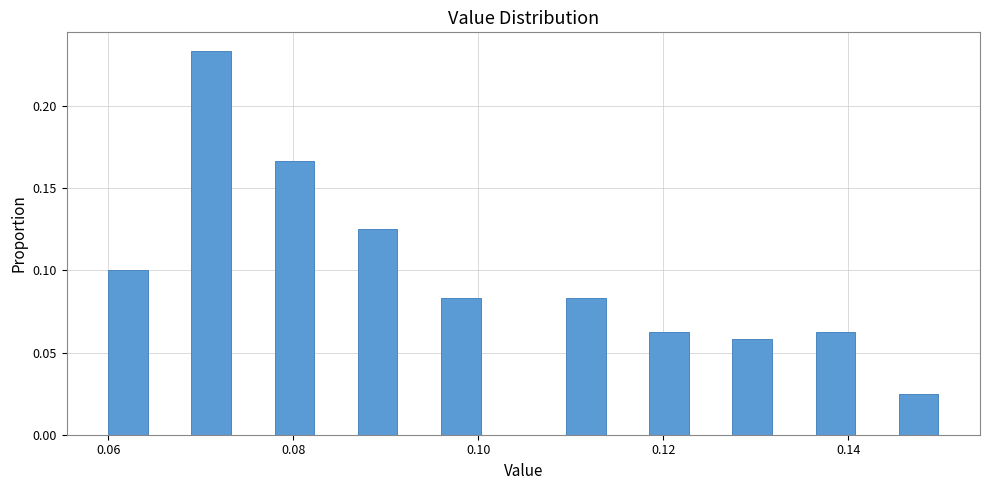

Read against the x-axis, roughly where is the centre of the tallest bar?

0.072